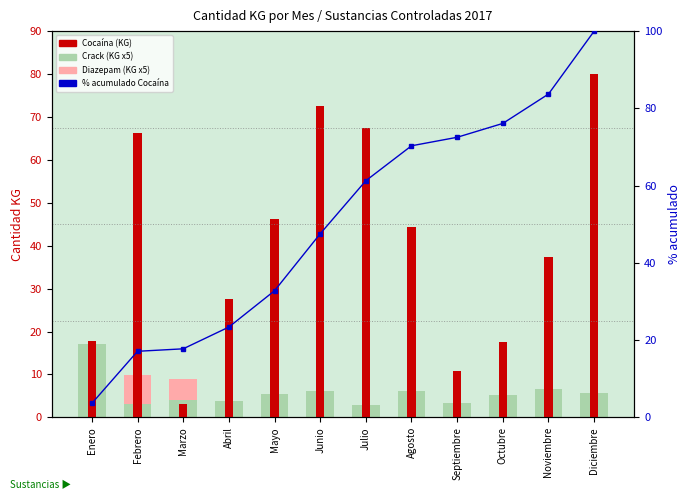

What is the difference between the maximum and second lowest values in the Cocaína series?

69.2